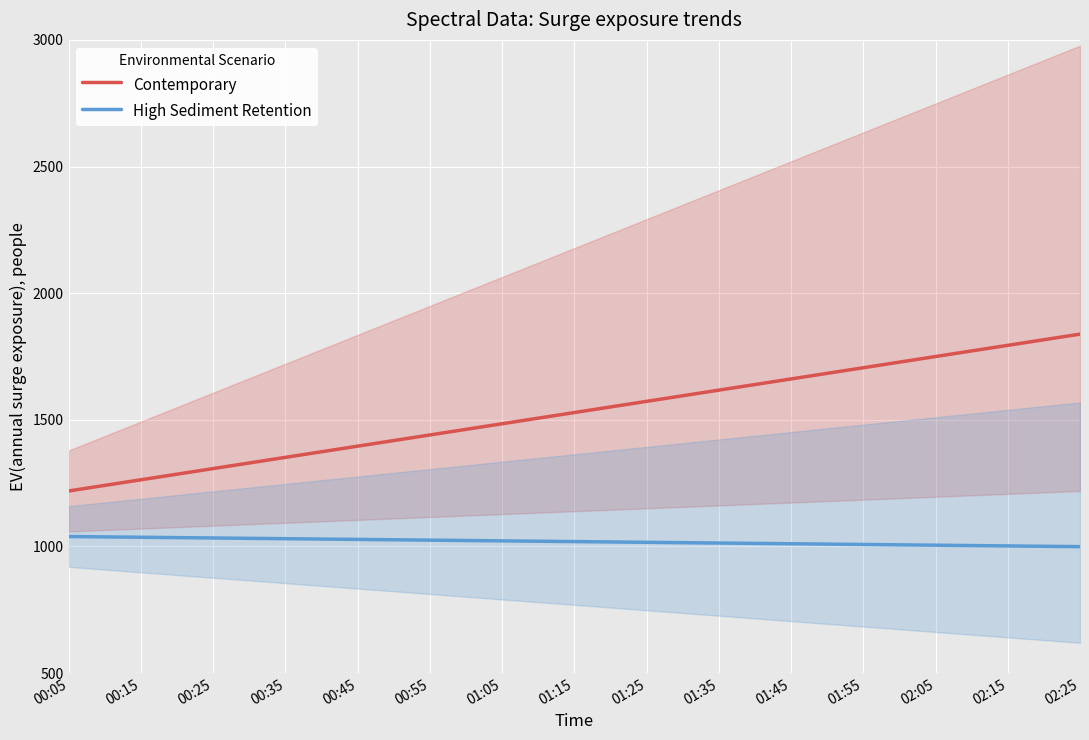

What is the difference between the maximum and minimum values in the High Sediment Retention series?

40.0